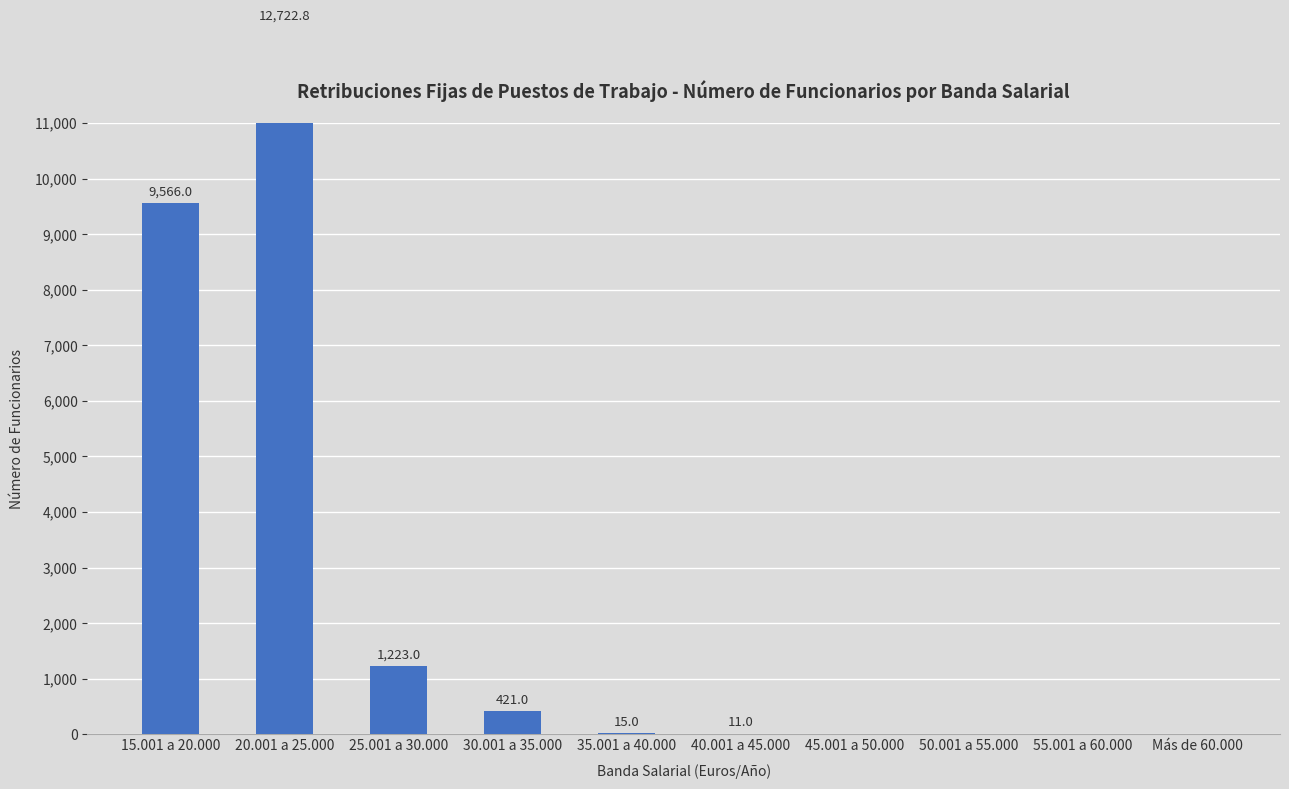

The value at 40.001 a 45.000 is 16.3. True or false?

False